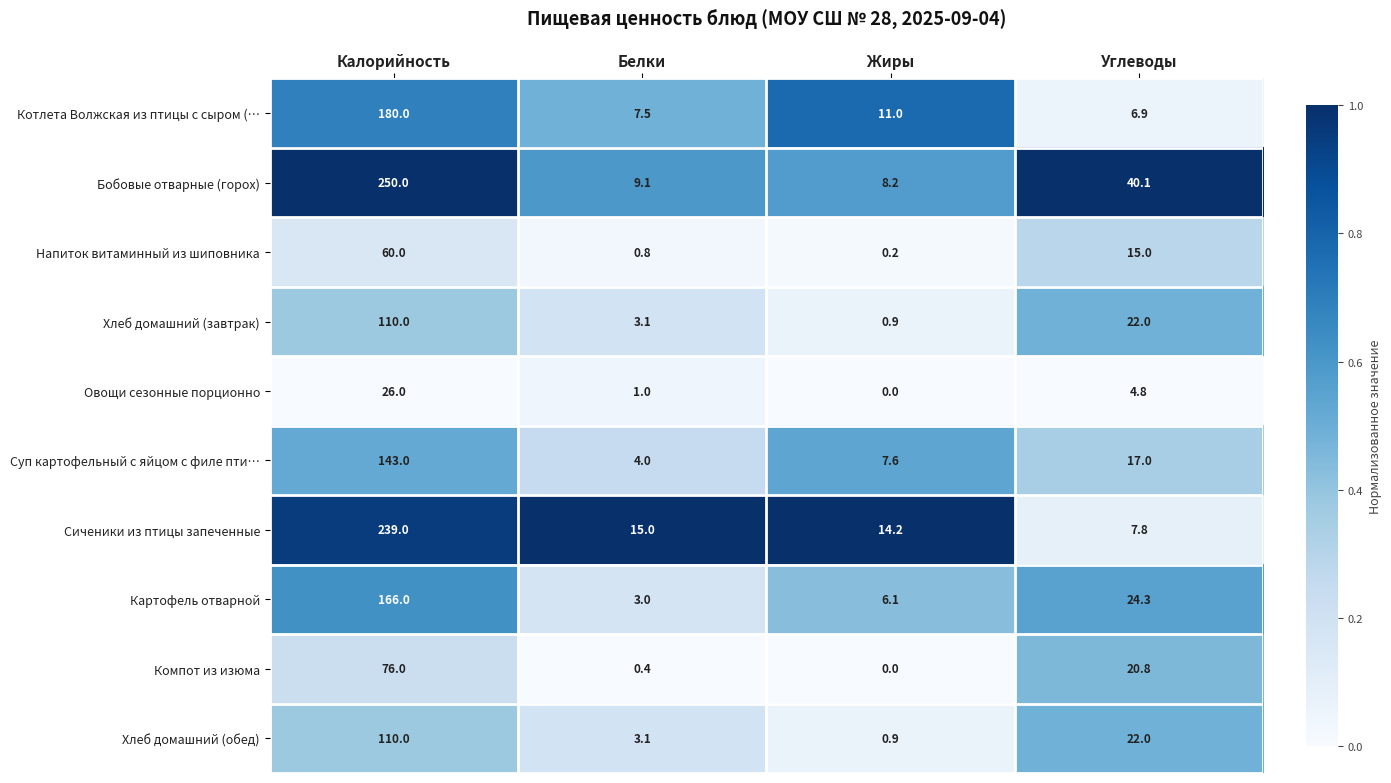

Is it true that Котлета Волжская из птицы с сыром (… equals 4.1 at Углеводы?

False